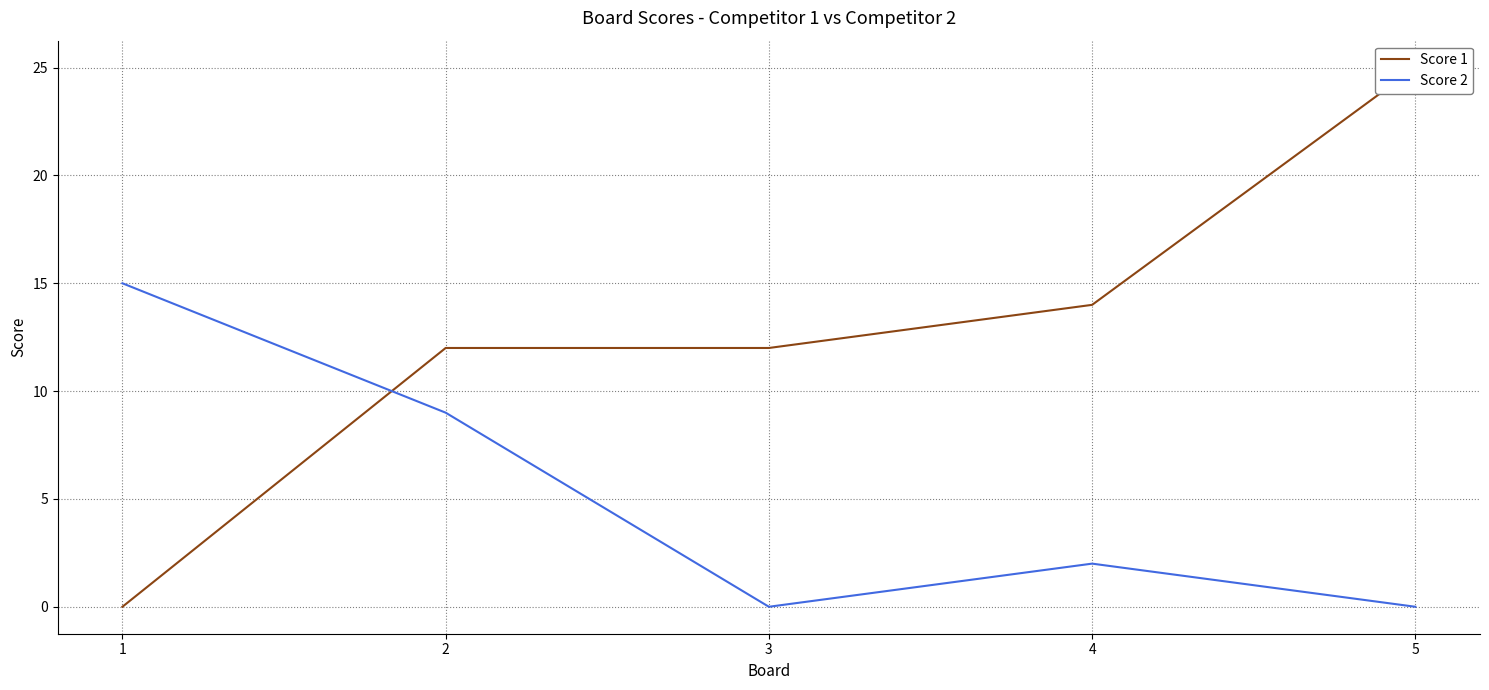

Which series ends up on top after the final intersection of Score 2 and Score 1?

Score 1